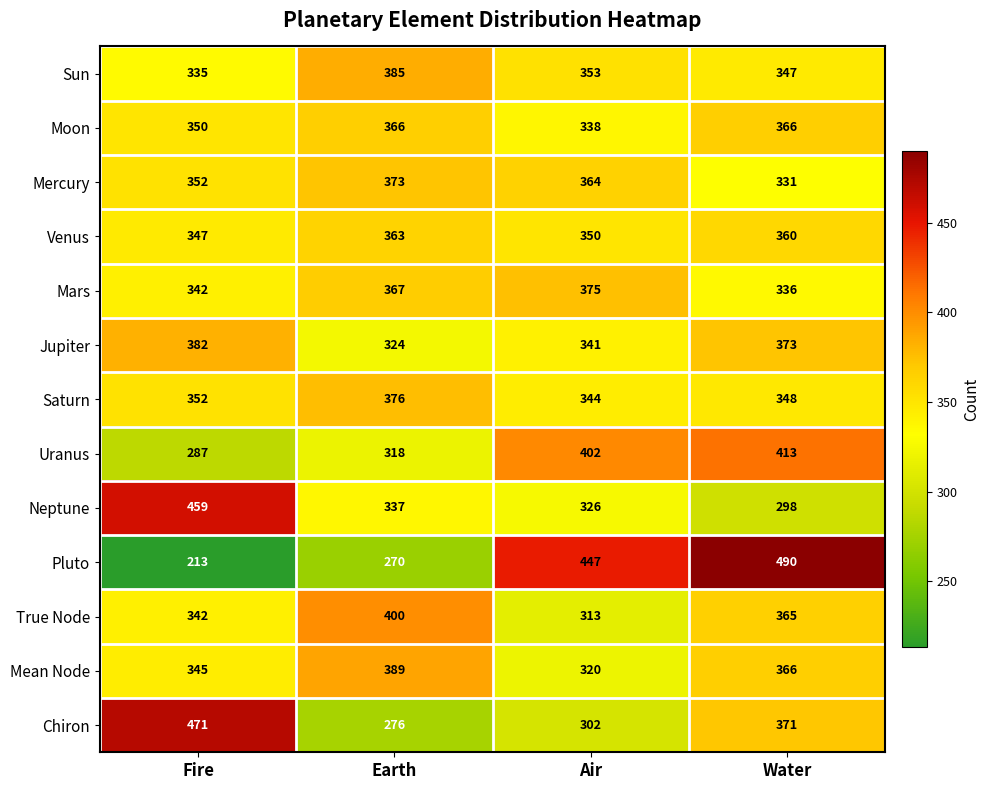

How many Chiron values are between 302 and 471?

3